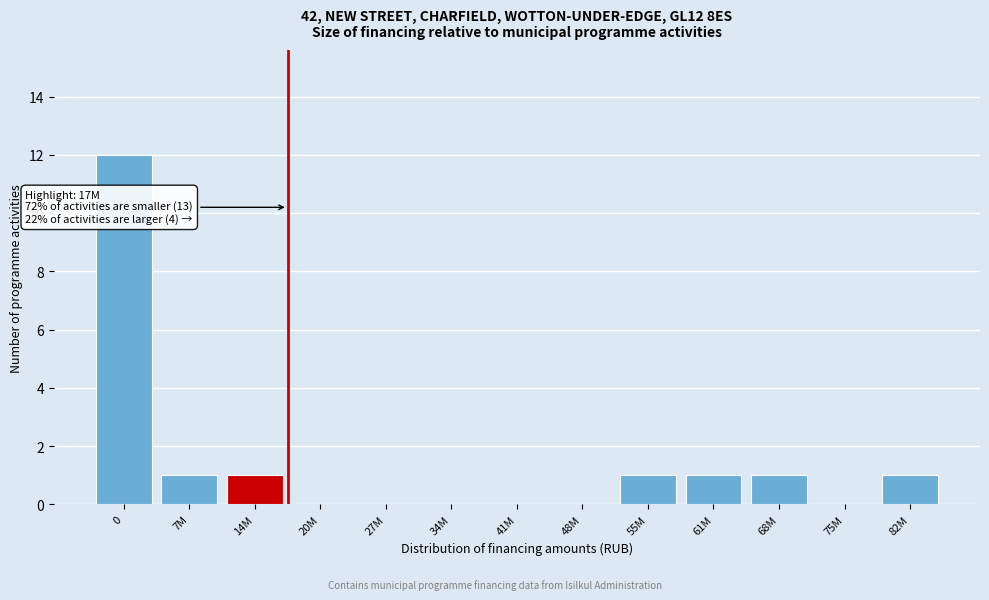

Reading right to left, list all the values displayed in this chart.

82M=1	75M=0	68M=1	61M=1	55M=1	48M=0	41M=0	34M=0	27M=0	20M=0	14M=1	7M=1	0=12